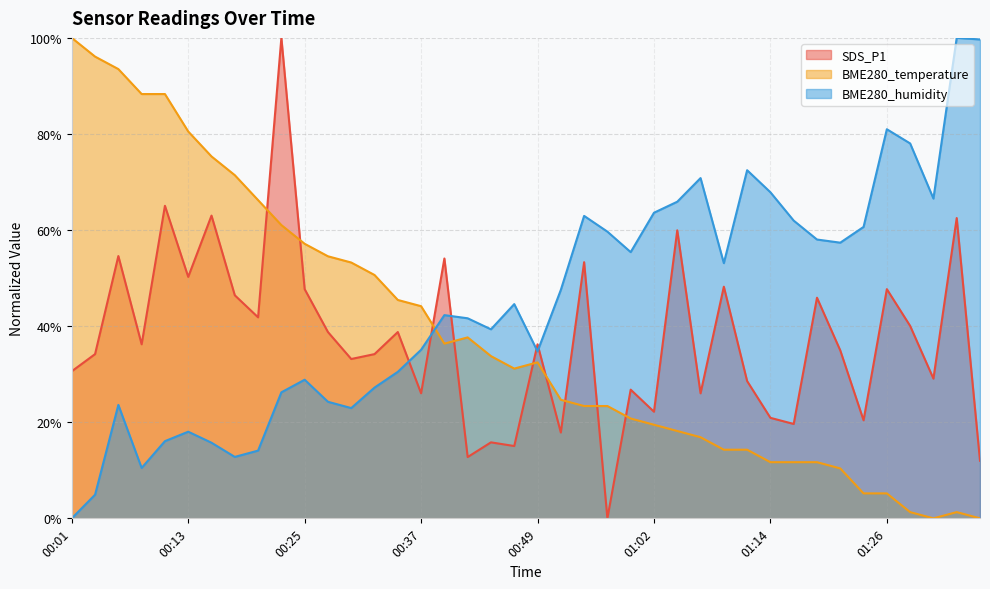

What is the label of the 4th point from the right?

01:29